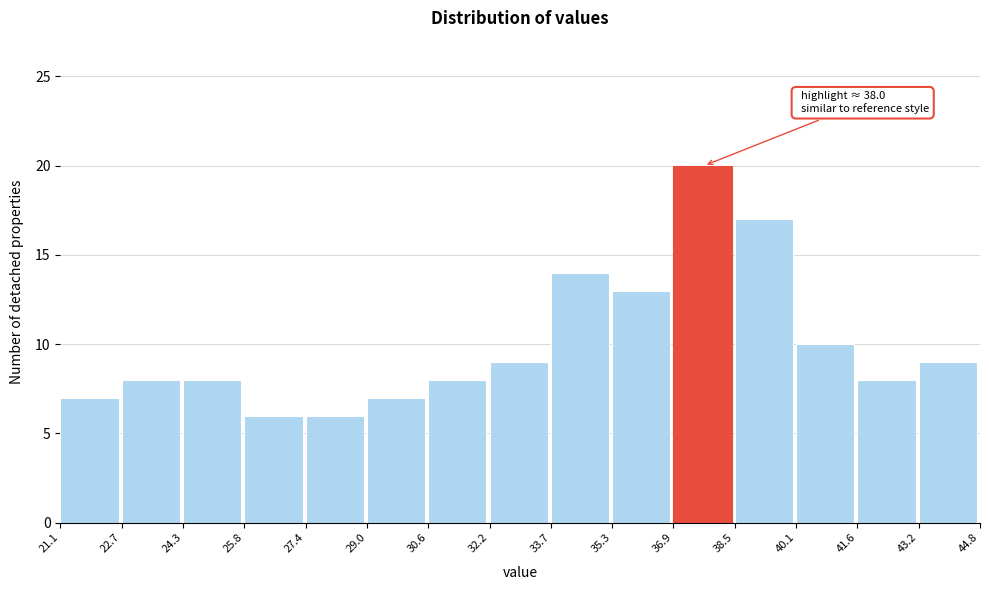

Which range on the x-axis has the tallest bar?

36.9 to 38.5